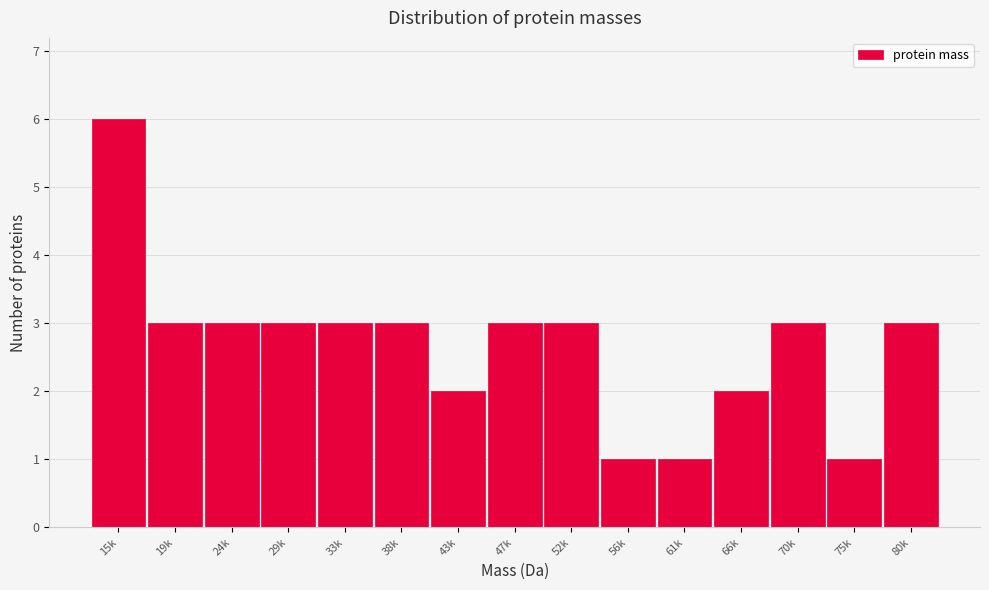

Reading left to right, list all the values displayed in this chart.

15k=6	19k=3	24k=3	29k=3	33k=3	38k=3	43k=2	47k=3	52k=3	56k=1	61k=1	66k=2	70k=3	75k=1	80k=3